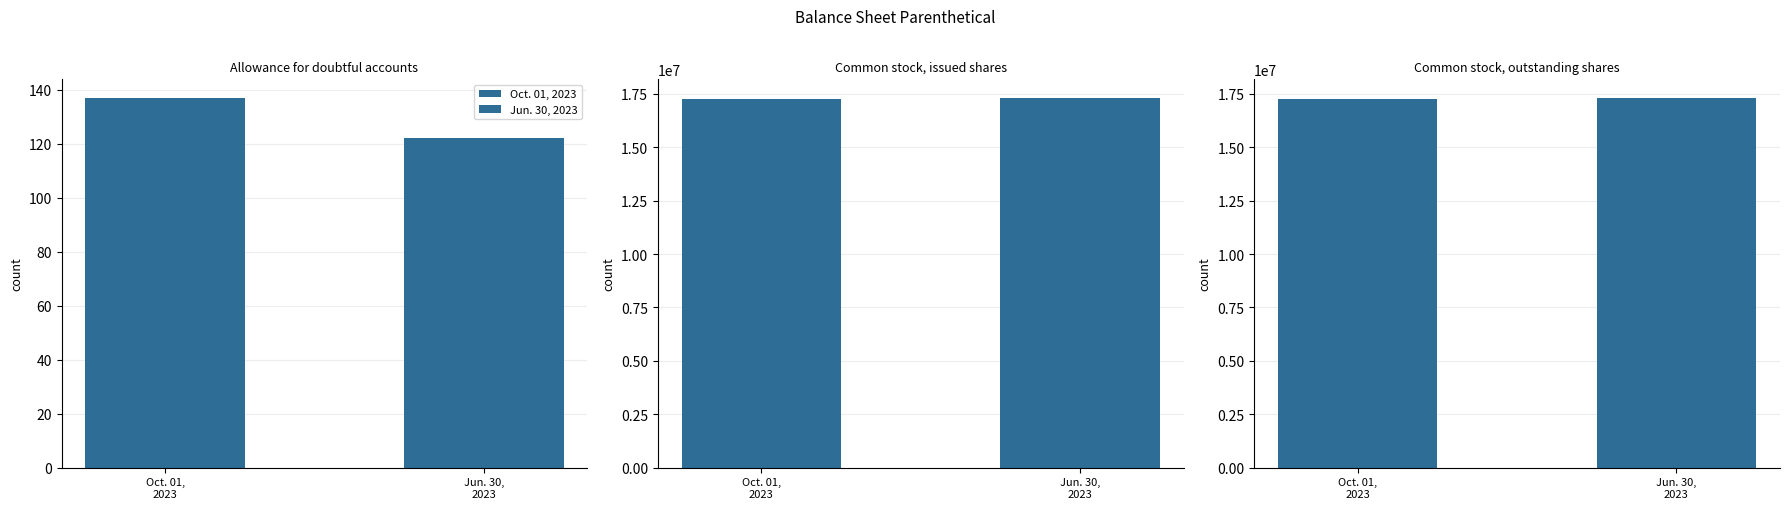

Are the bars grouped side by side (vs. stacked)?

Yes